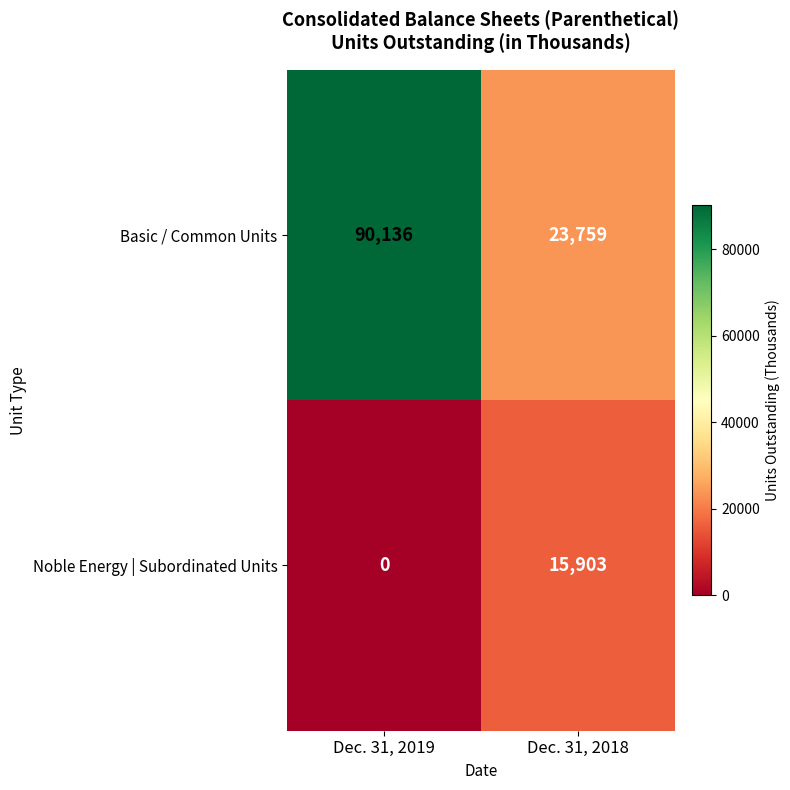

What is the spread (max minus min) of values at Dec. 31, 2019?

90136